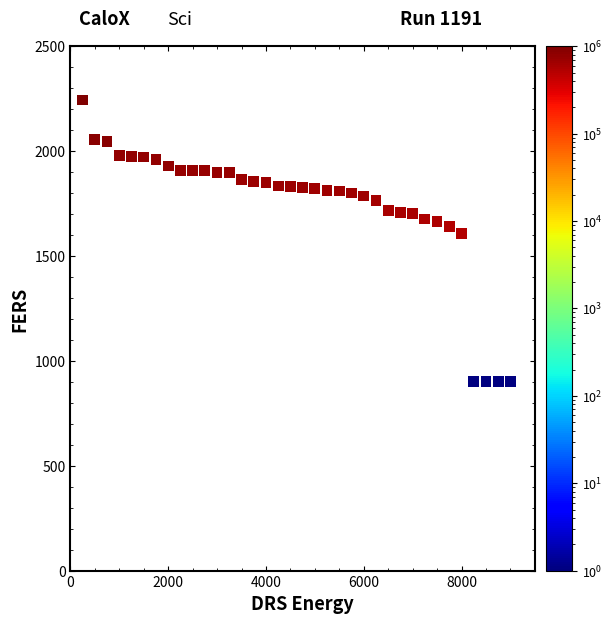

What Y value in the scatter plot is closest to 1572?

1608